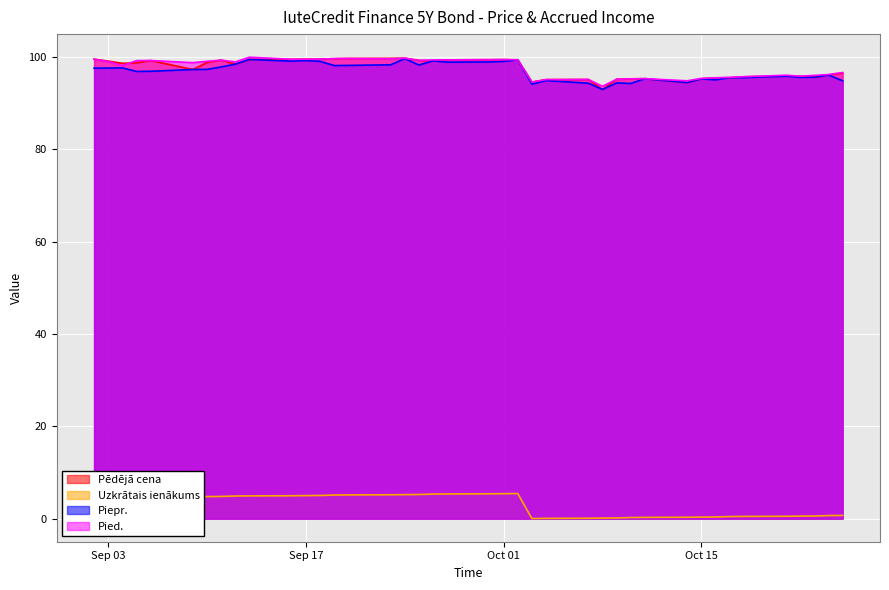

The Piepr. series shows 171.2 at 2024-10-21. True or false?

False